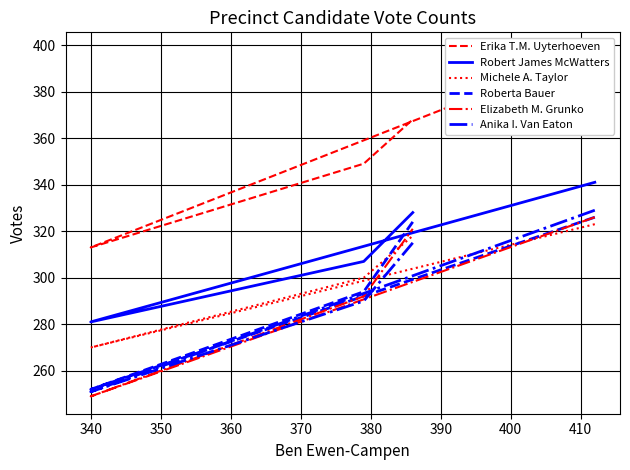

Is this an area chart (filled region under the line)?

No